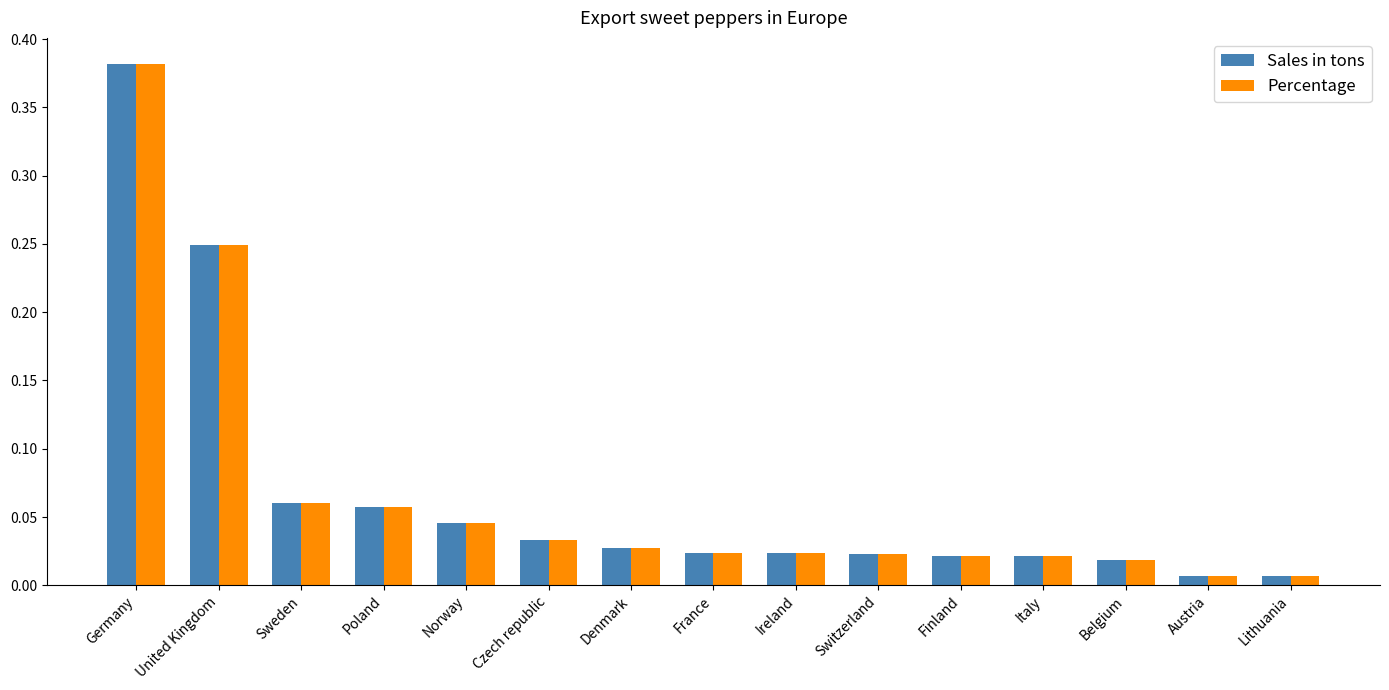

How many series are shown in this chart?

2